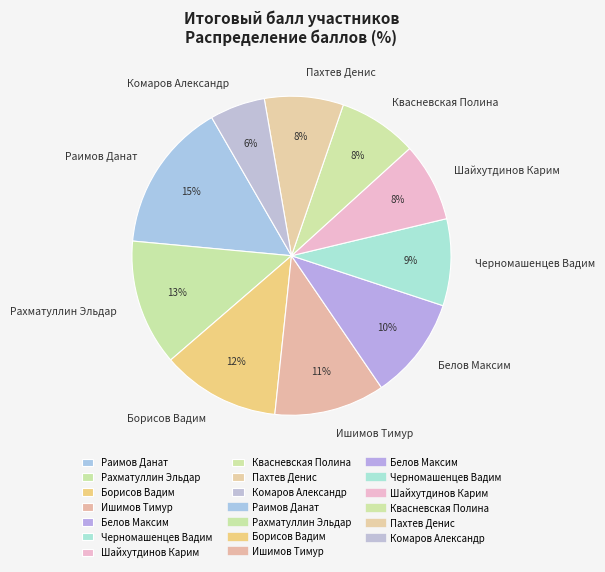

Is Белов Максим the majority of the pie?

No